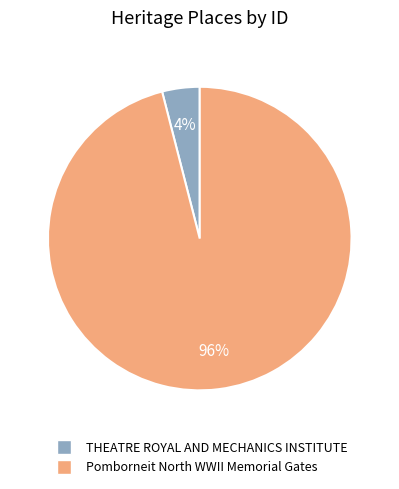

To the nearest percent, what percentage of the pie is Pomborneit North WWII Memorial Gates?

96%